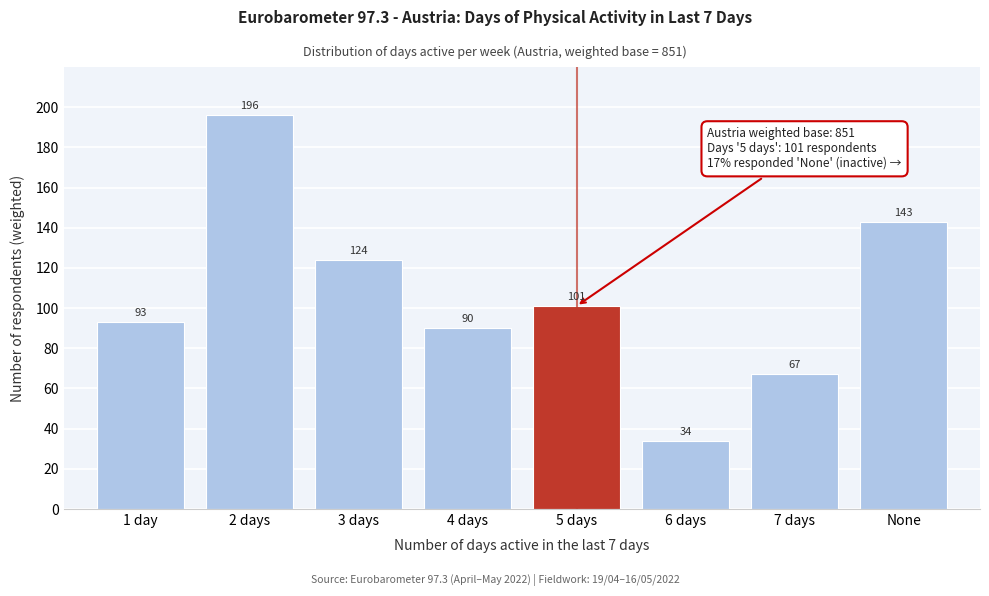

Reading right to left, list all the values displayed in this chart.

143	67	34	101	90	124	196	93